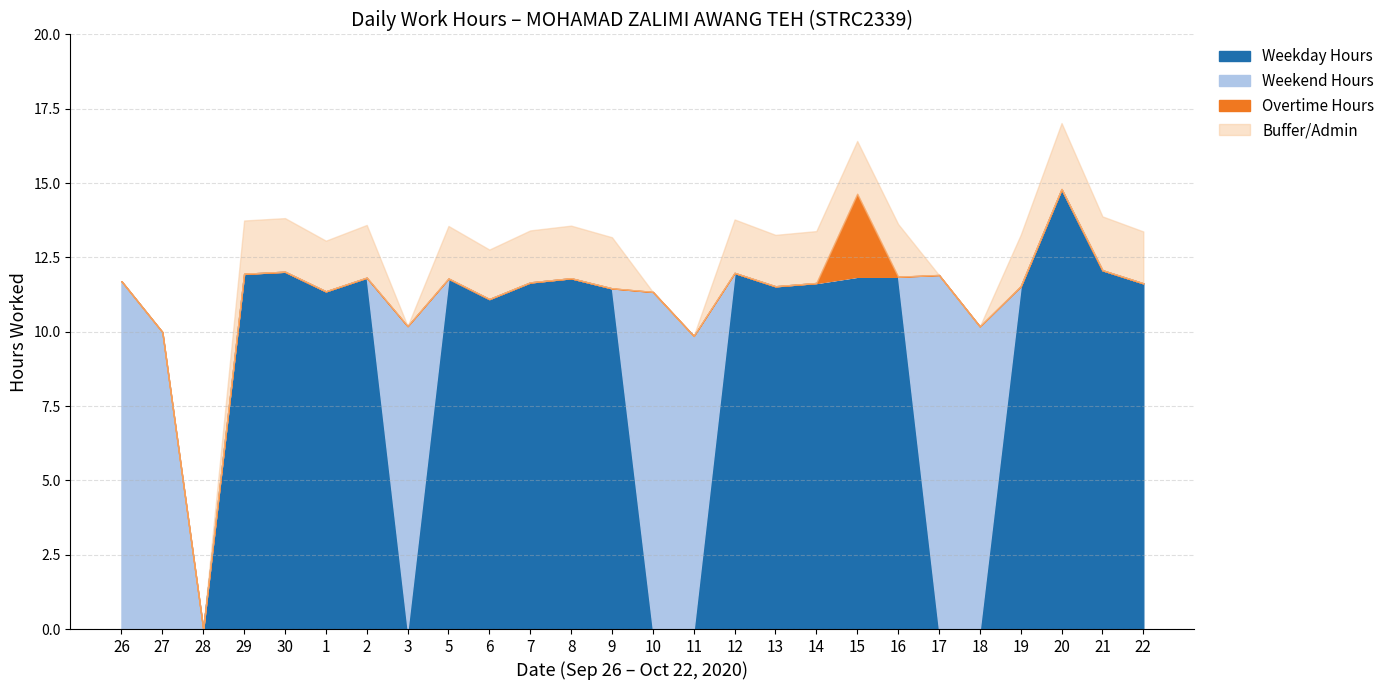

What is the highest value of the Weekday Hours series?

14.8